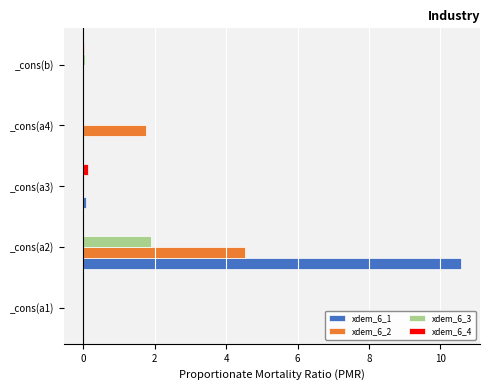

What is the maximum value for xdem_6_1?

10.6